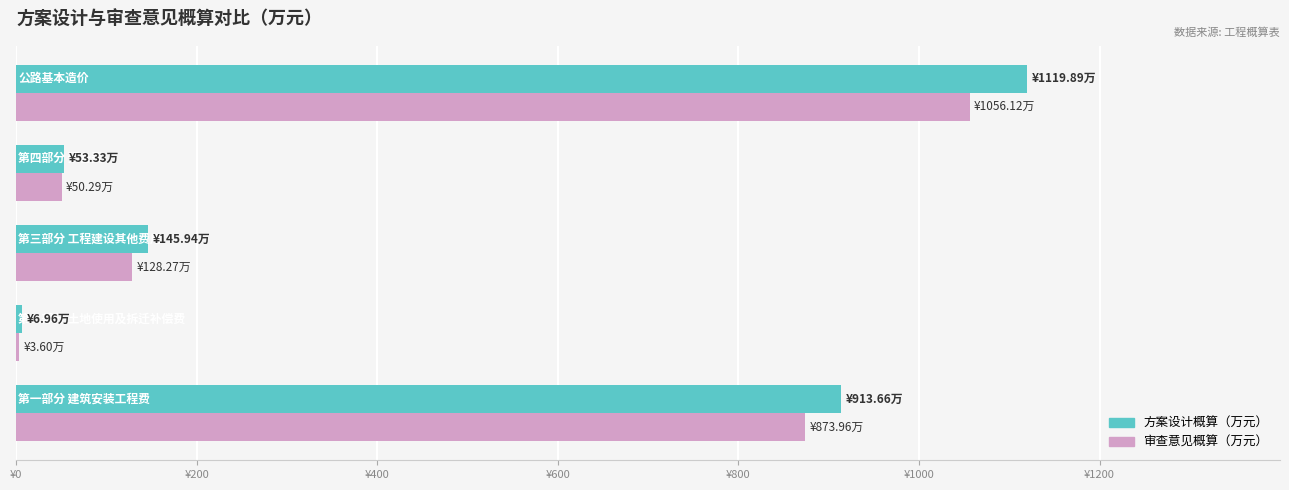

What are all the series names shown in the legend?

方案设计概算（万元）, 审查意见概算（万元）